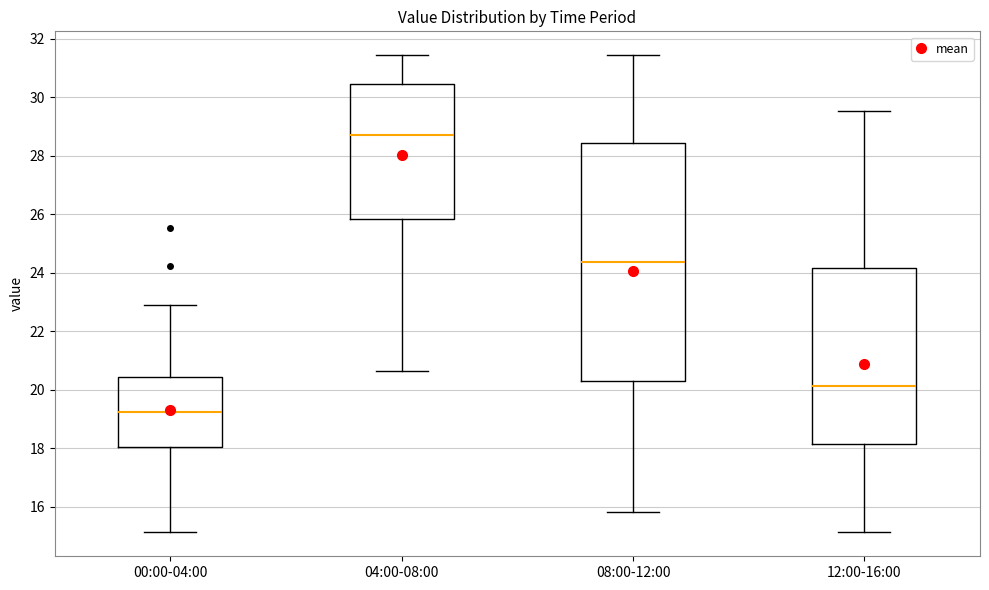

Reading left to right, read every box against the y-axis: the position of its median line, the range the box covers, and the ends of its whiskers. The values are not printed on the chart, so give them approximately, as read against the axis.

00:00-04:00: median 19.2, box 18.0 to 20.4, whiskers 15.2 to 23.0
04:00-08:00: median 28.8, box 25.8 to 30.4, whiskers 20.6 to 31.4
08:00-12:00: median 24.4, box 20.2 to 28.4, whiskers 15.8 to 31.4
12:00-16:00: median 20.2, box 18.2 to 24.2, whiskers 15.2 to 29.6